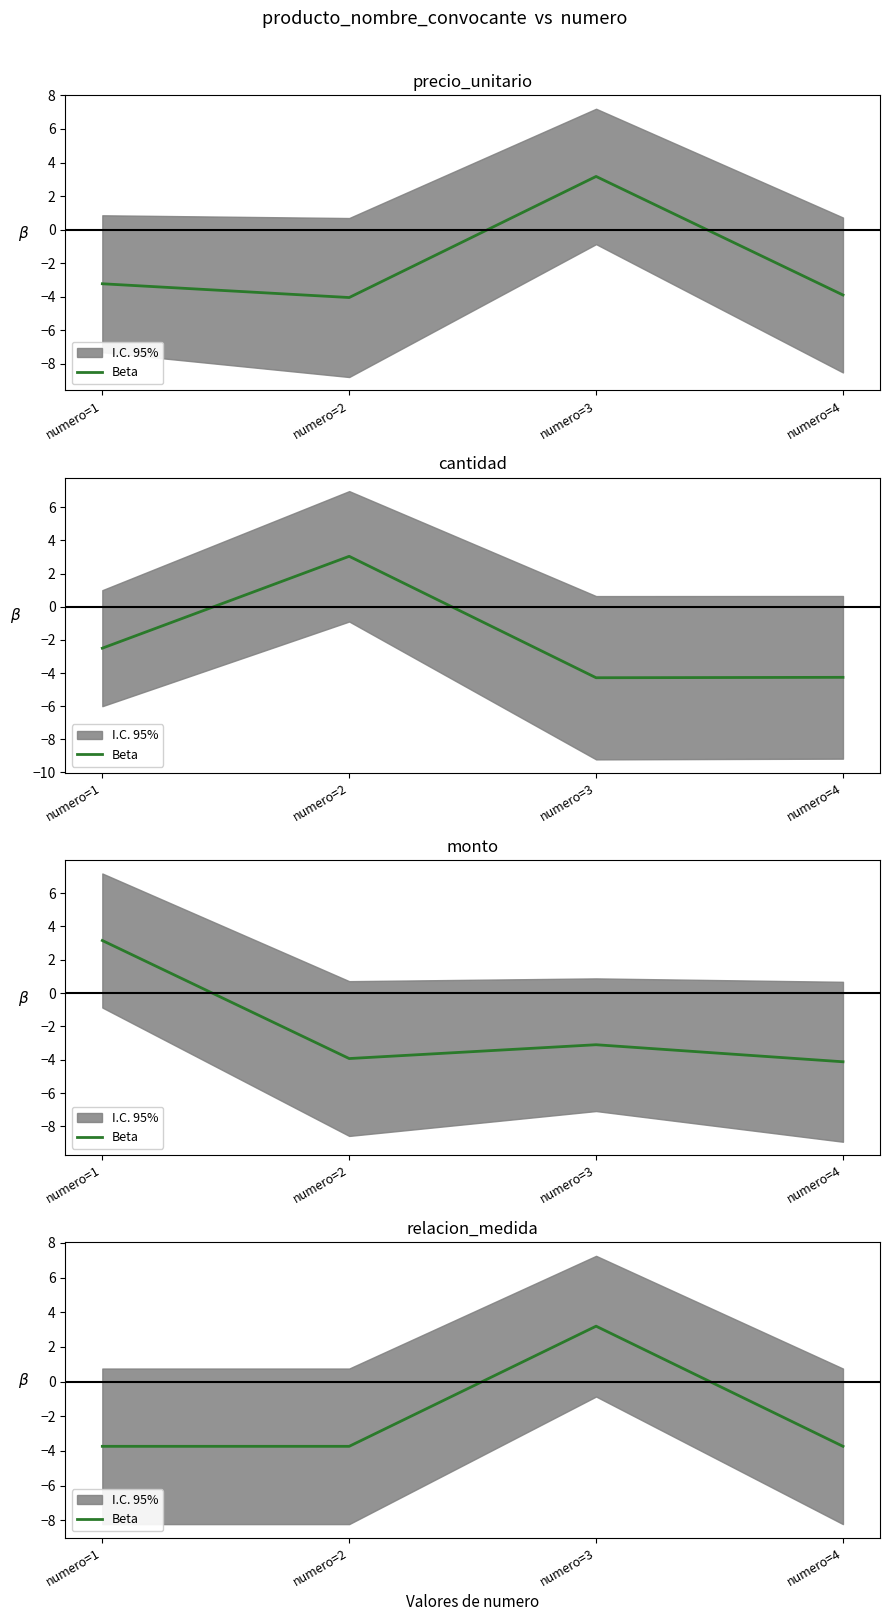

Where does the data first go above -3?

numero=3